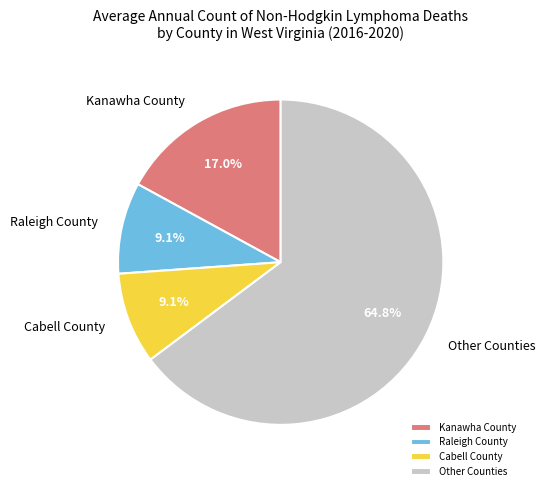

What is the ratio of the value at Kanawha County to the value at Cabell County?

1.9